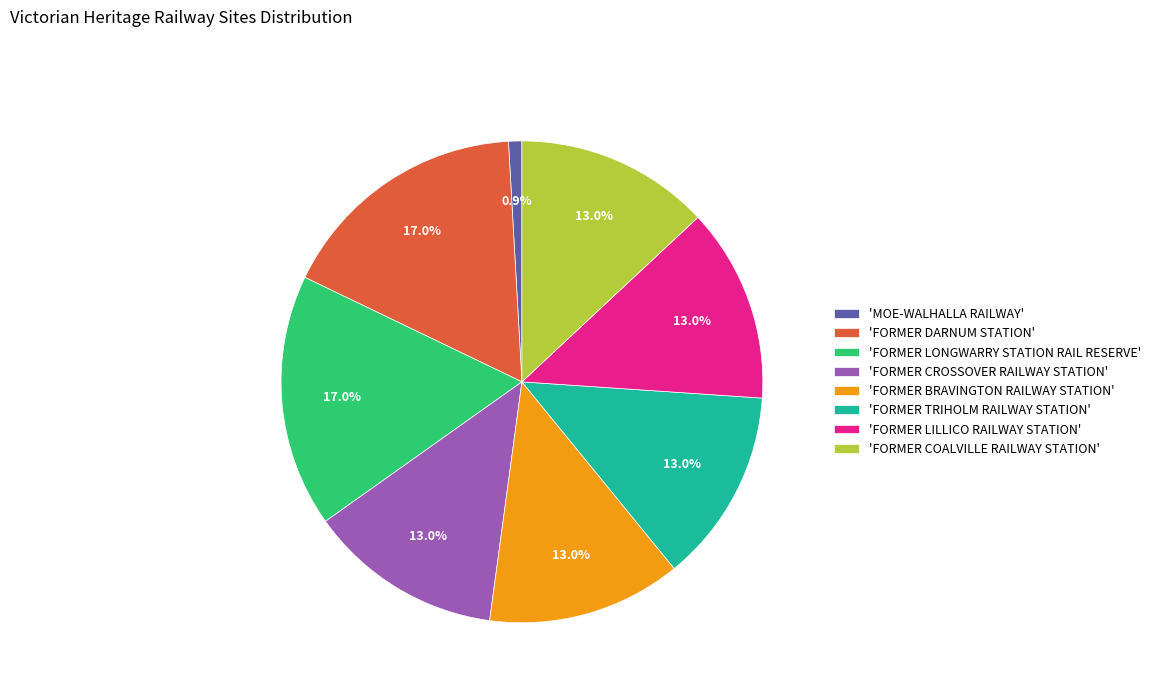

Do 'FORMER LONGWARRY STATION RAIL RESERVE' and 'FORMER TRIHOLM RAILWAY STATION' together represent more than half of the pie?

No